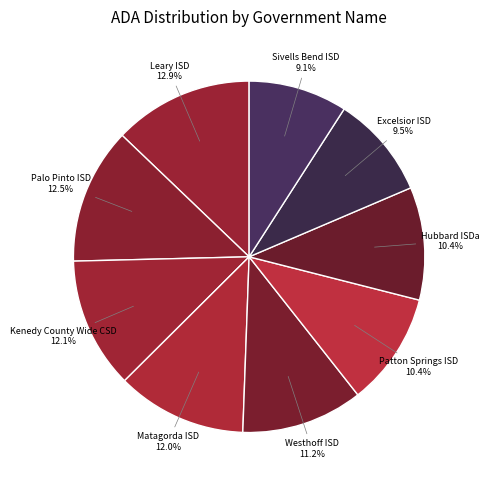

Does any single category account for the majority?

No